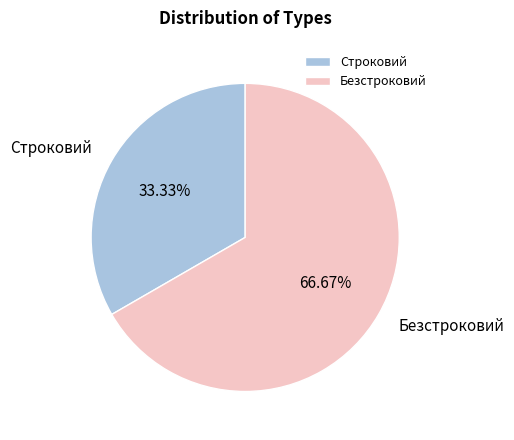

To the nearest percent, what is the combined percentage of Безстроковий and Строковий?

100%